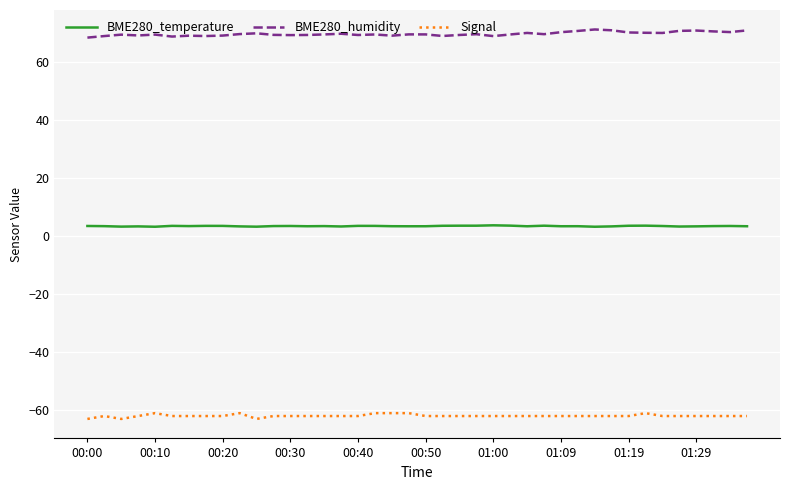

True or false: Signal and BME280_temperature cross at least once.

False